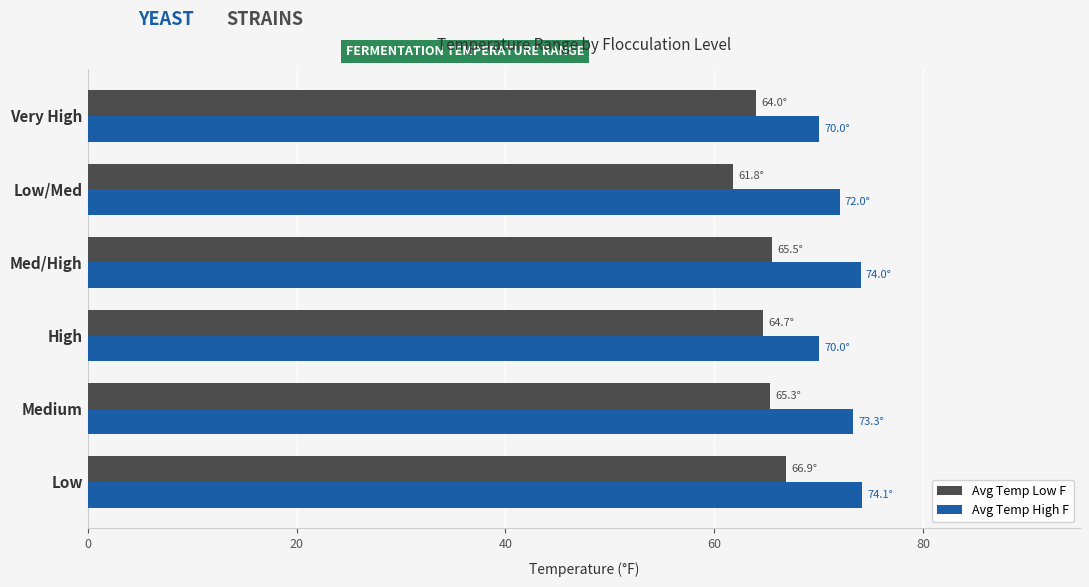

What is the average value of the Avg Temp Low F series?

64.7